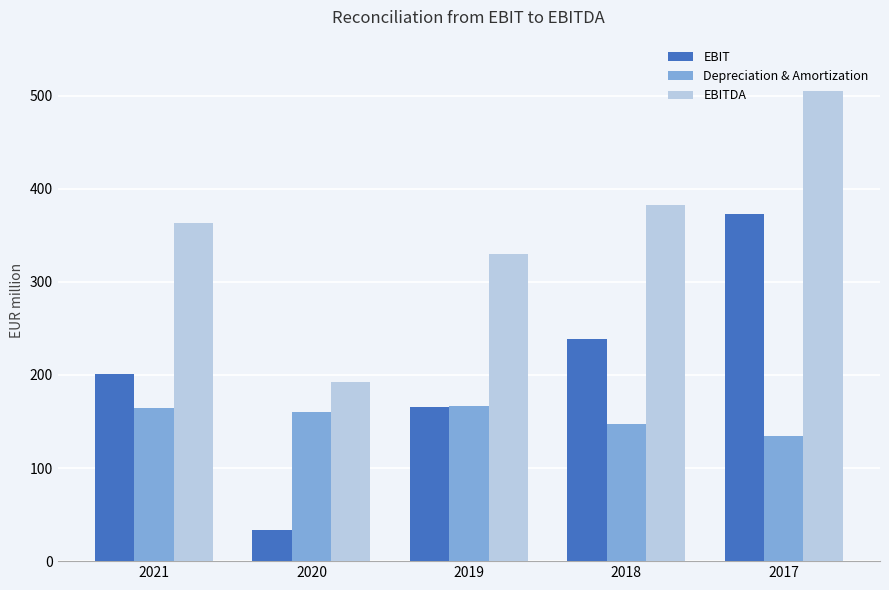

Reading left to right, what are all the values shown in this chart?

EBIT: 200.6	33.9	165.3	238.3	373.1
Depreciation & Amortization: 164.3	160.4	167.0	147.2	134.6
EBITDA: 362.9	192.3	329.9	382.7	504.6